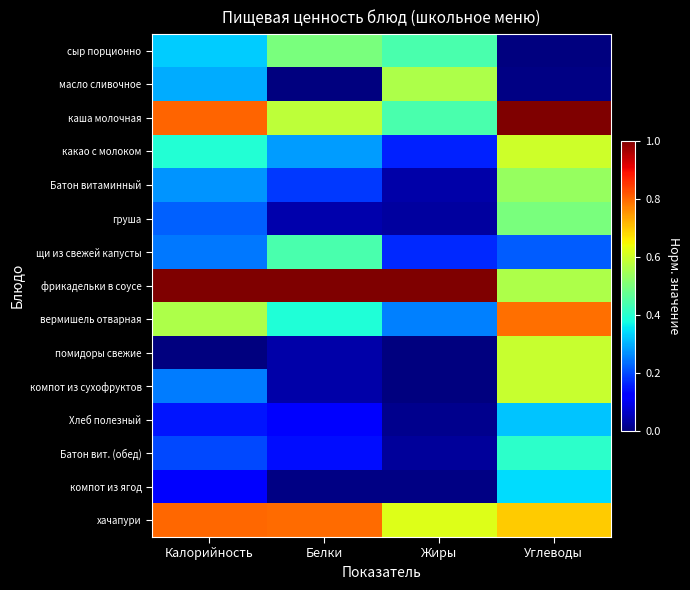

Rank the series at Калорийность from lowest to highest value.

помидоры свежие, компот из ягод, Хлеб полезный, Батон вит. (обед), груша, щи из свежей капусты, компот из сухофруктов, Батон витаминный, масло сливочное, сыр порционно, какао с молоком, вермишель отварная, хачапури, каша молочная, фрикадельки в соусе